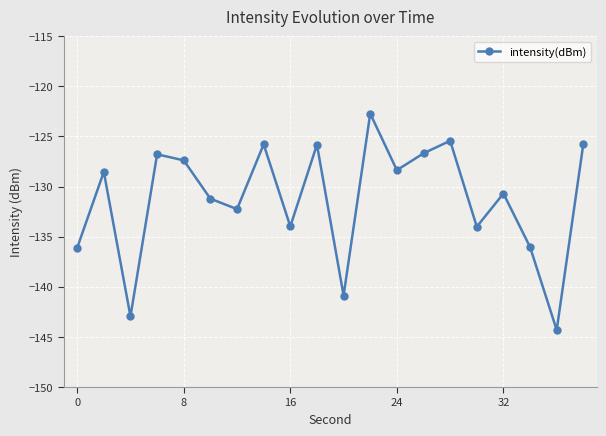

How many data points are above -128?

8